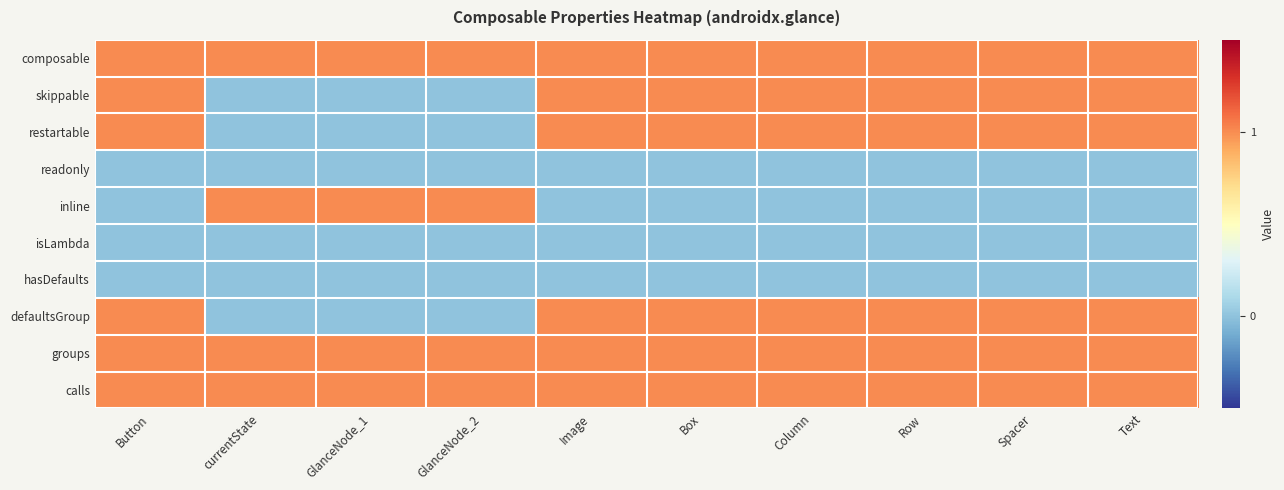

What is the spread (max minus min) of values at Box?

1